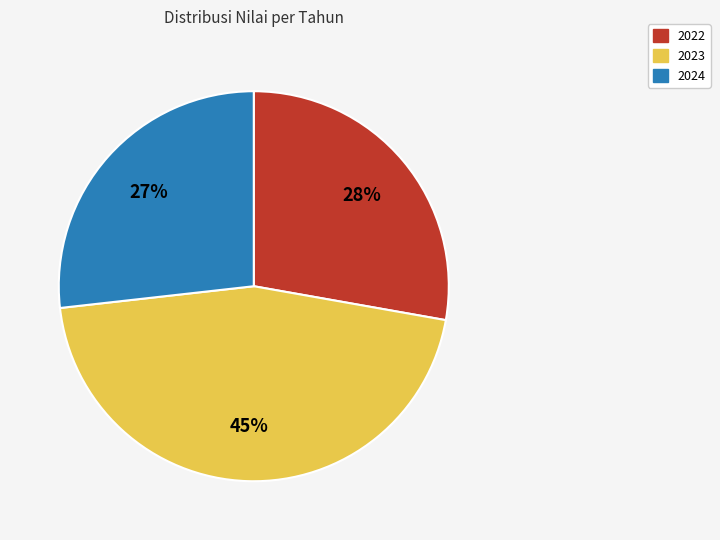

What is the ratio of the value at 2024 to the value at 2022?

1.0